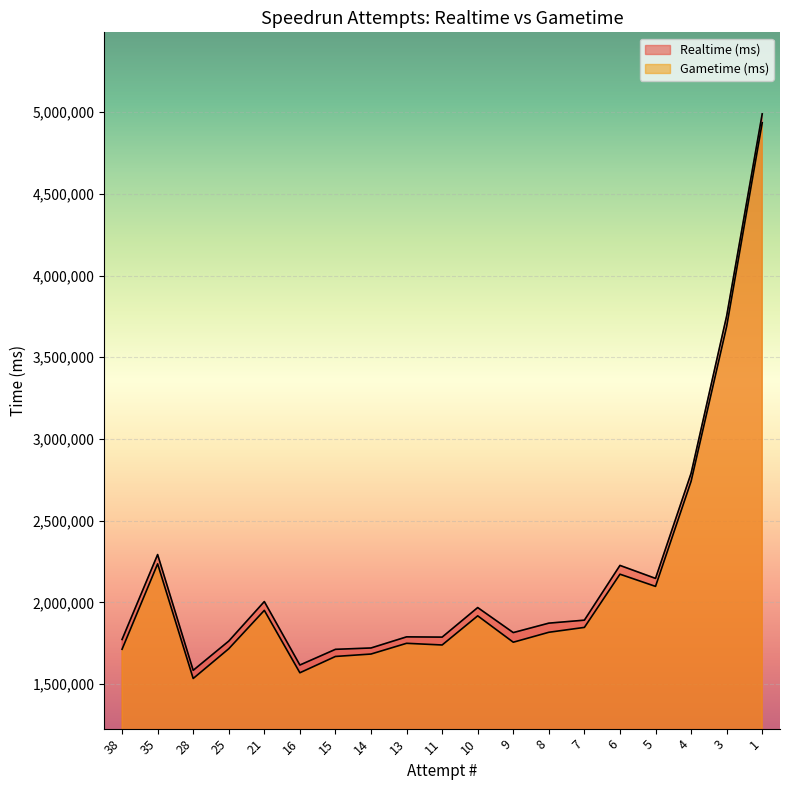

Between 6 and 35, which is larger?

35